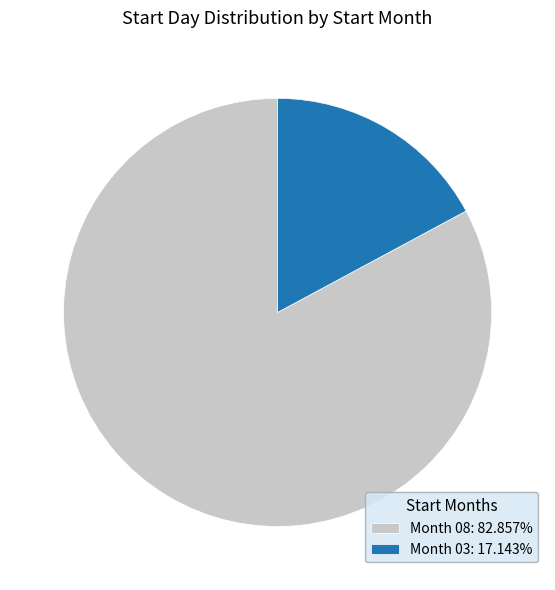

Do Month 08: 82.857% and Month 03: 17.143% together represent more than half of the pie?

Yes